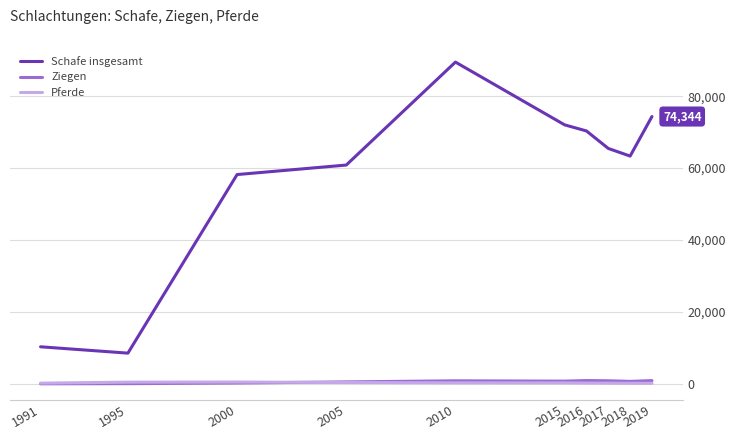

At which label is Schafe insgesamt closest to 49013?

2000